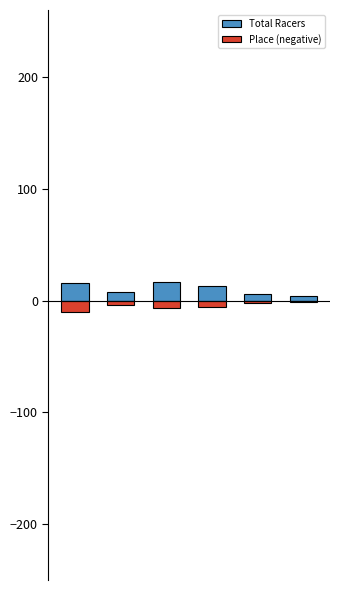

True or false: Place (negative) has a value of -3 at 4.

False